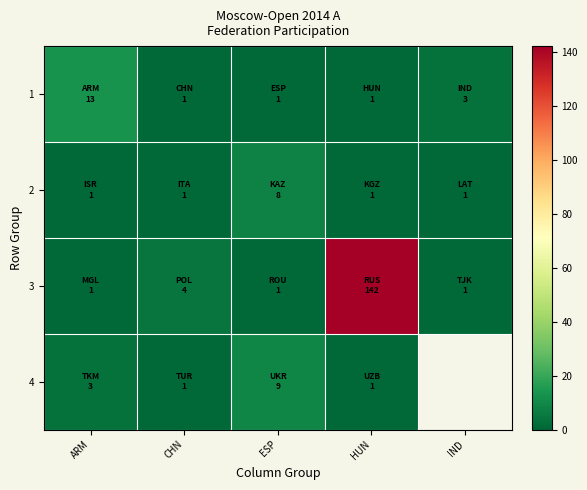

How many data points in 1 are above 1?

2